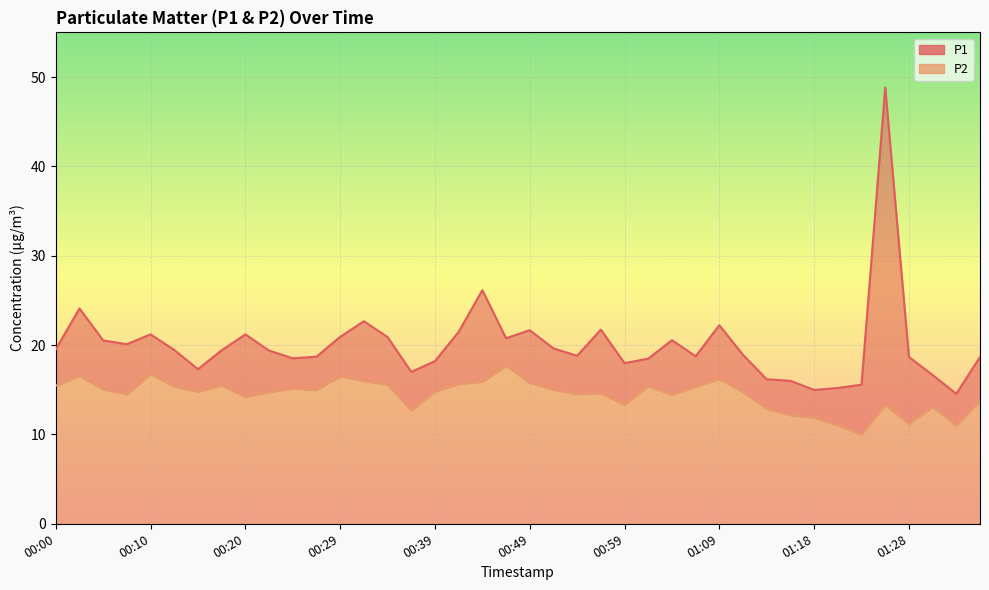

True or false: P2 and P1 cross at least once.

False